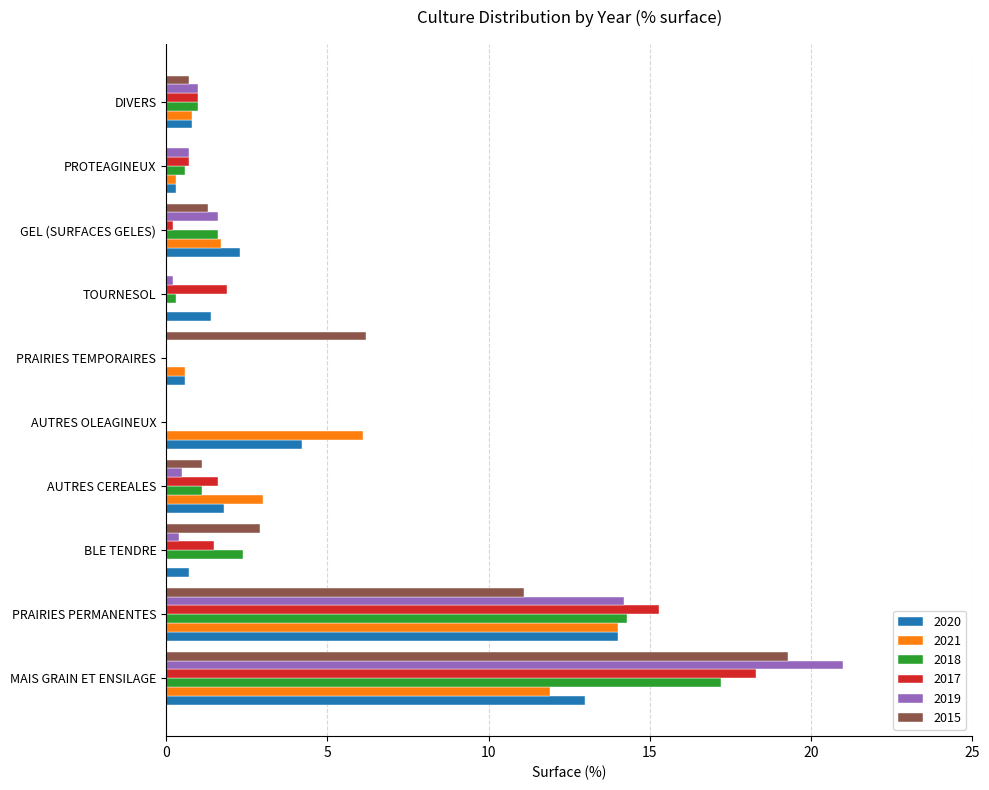

What is the maximum value shown in the chart?

21.0